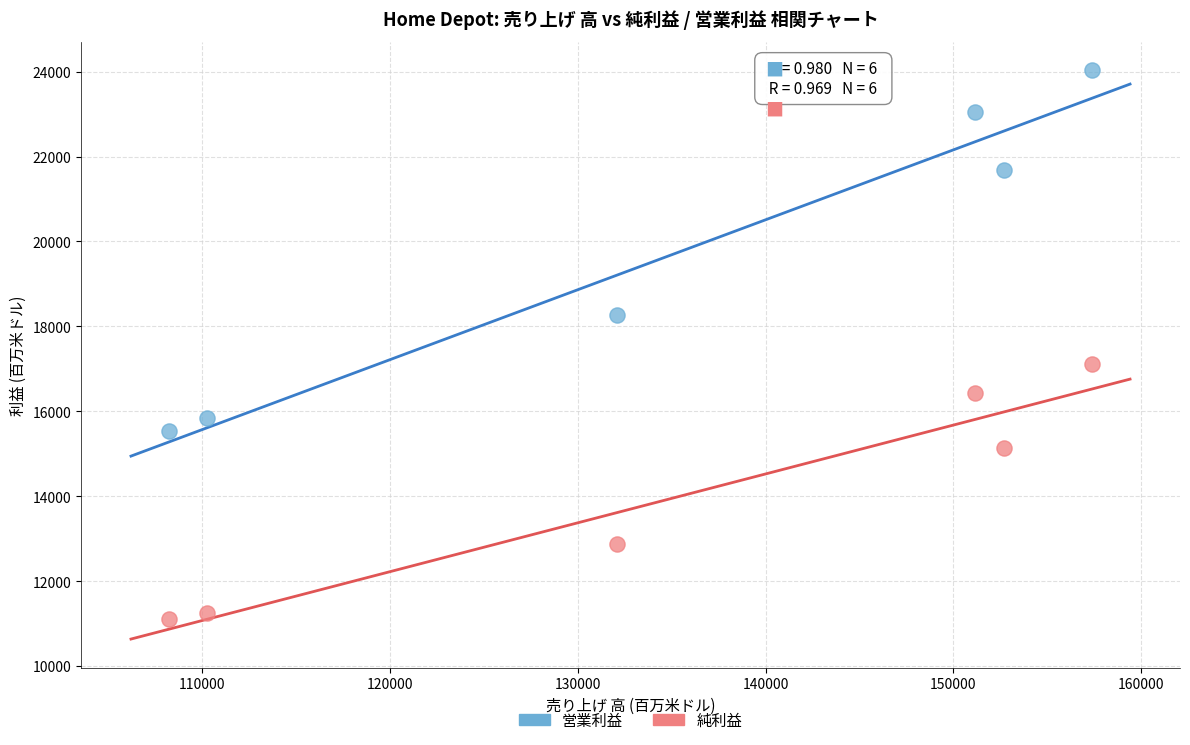

In the 純利益 series, what Y value is closest to 14113?

15143